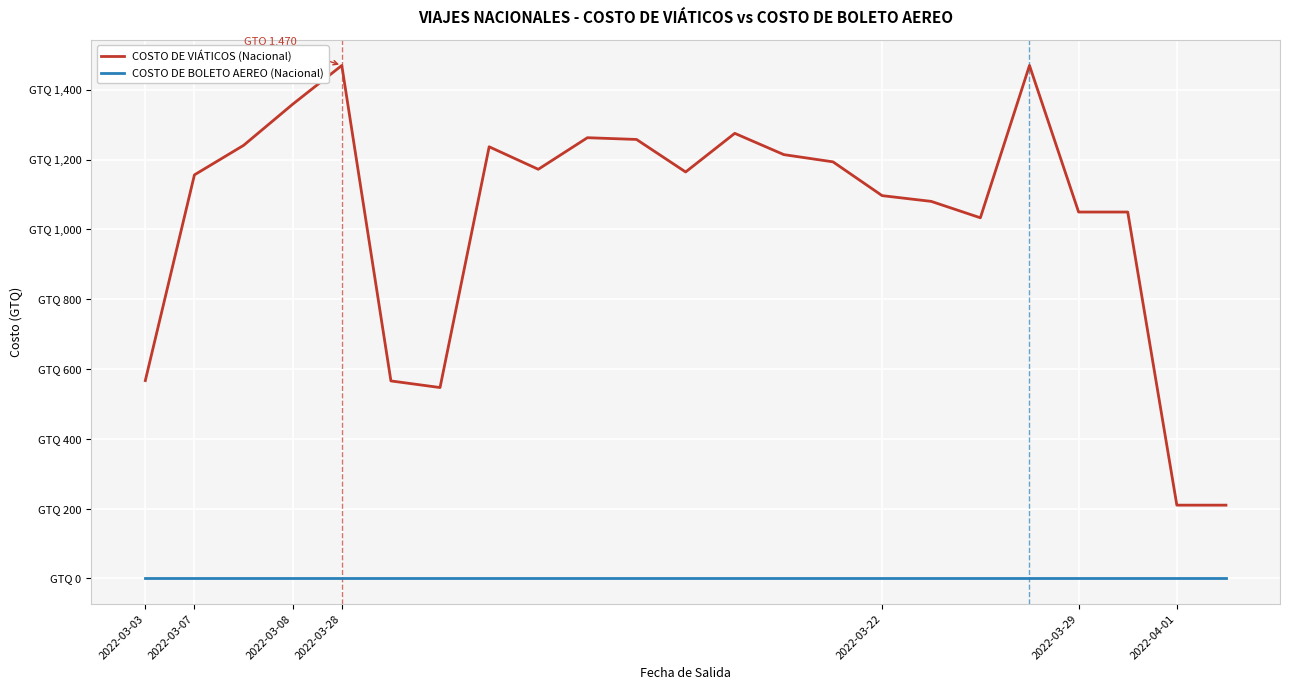

Does the chart display data point markers on the line(s)?

No